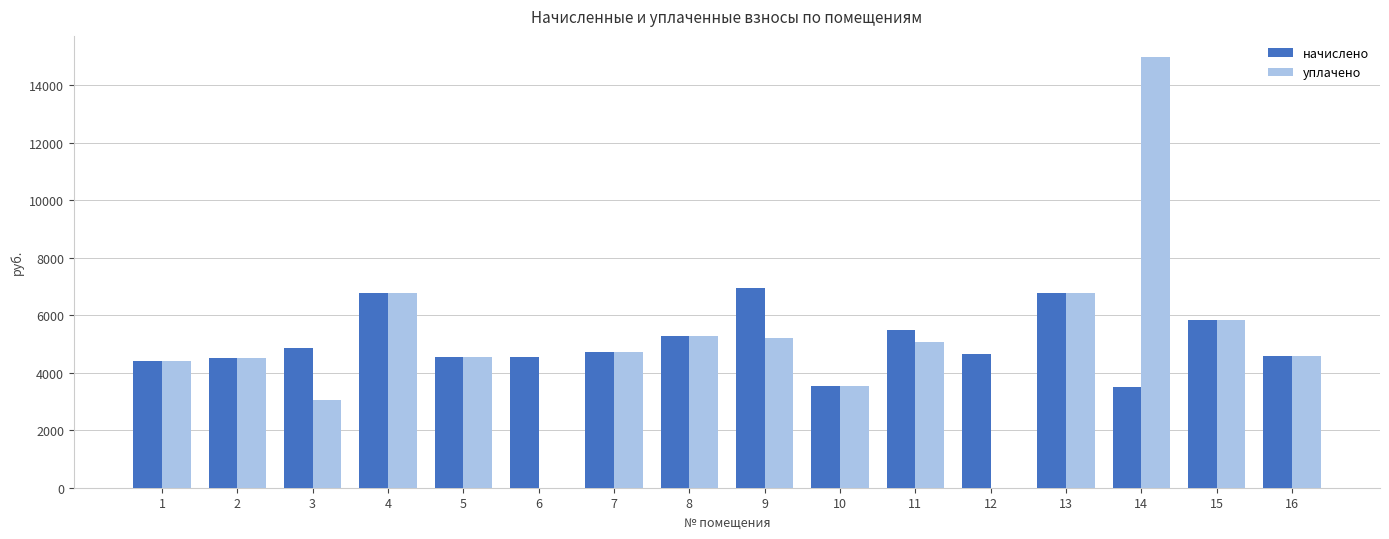

Between 2 and 12, which series saw the biggest shift?

уплачено